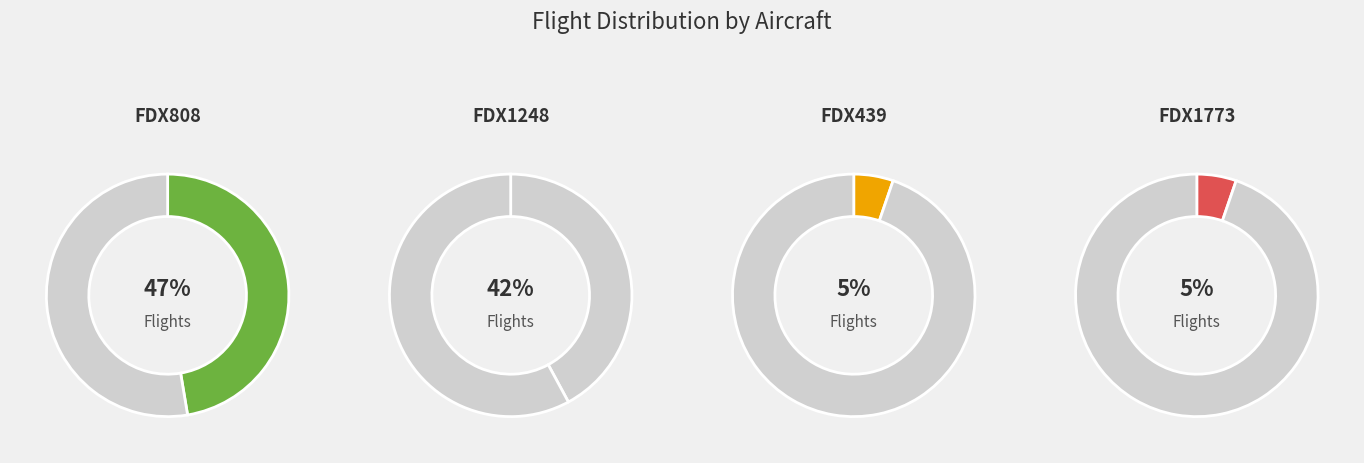

Is FDX1248 the majority of the pie?

No